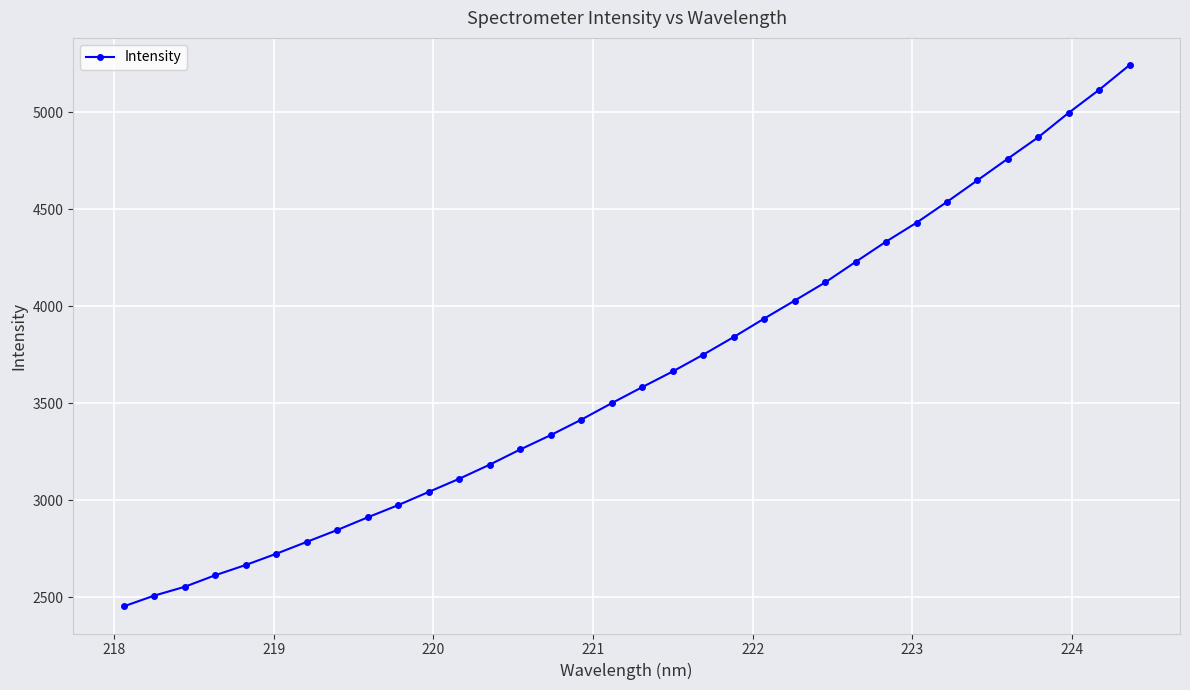

What is the average value?

3646.0